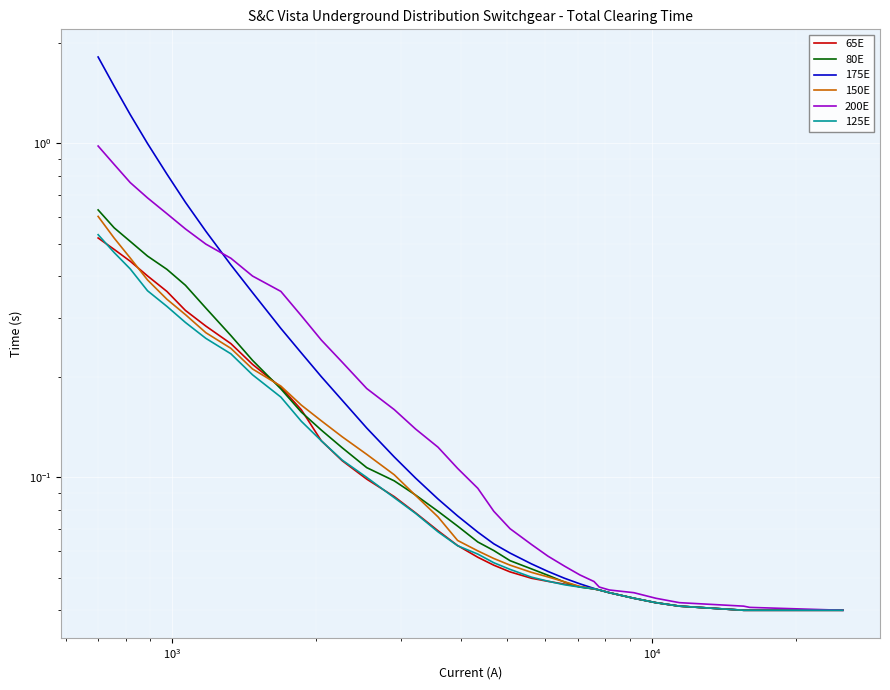

True or false: 200E has more than 0 interior local peaks.

False